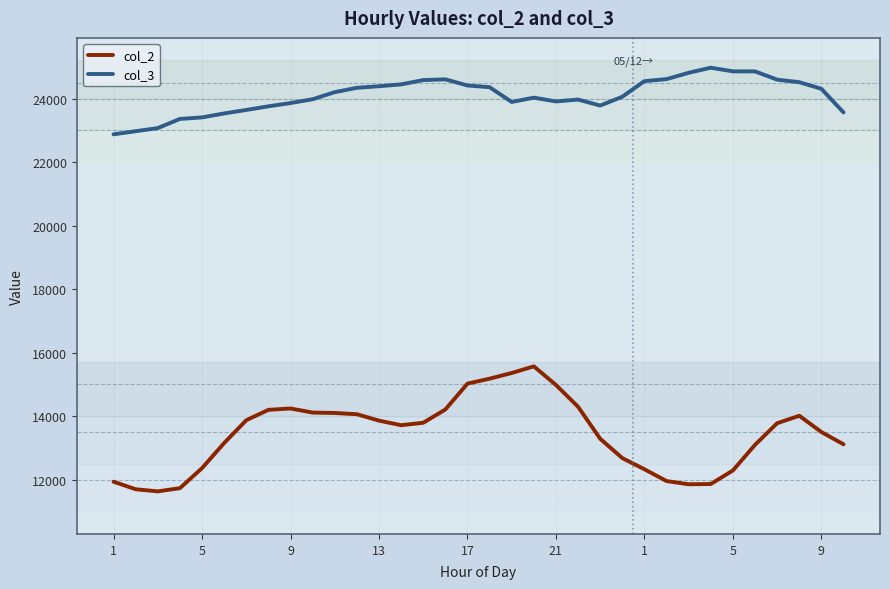

Rank the series by their maximum value, from lowest to highest.

col_2, col_3